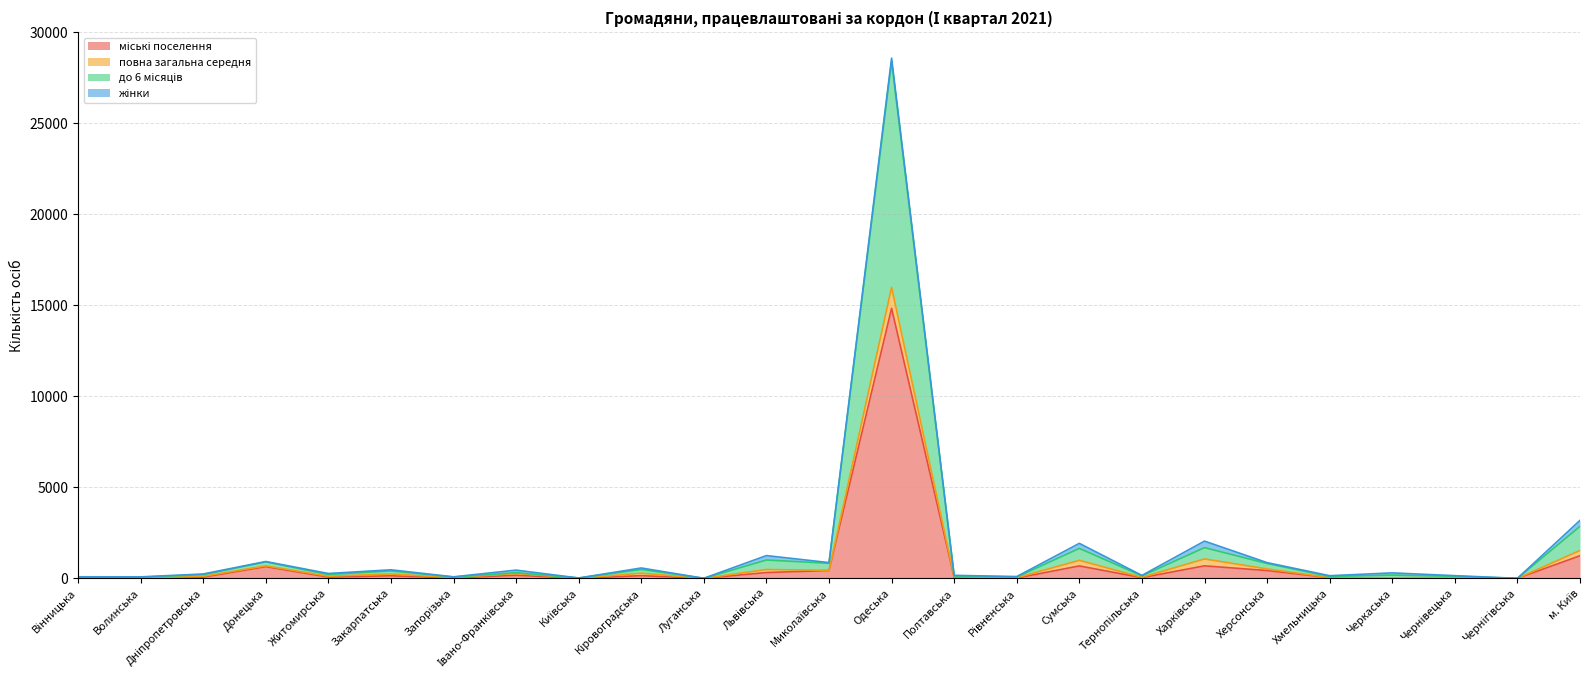

What is the label of the 22nd point from the right?

Донецька